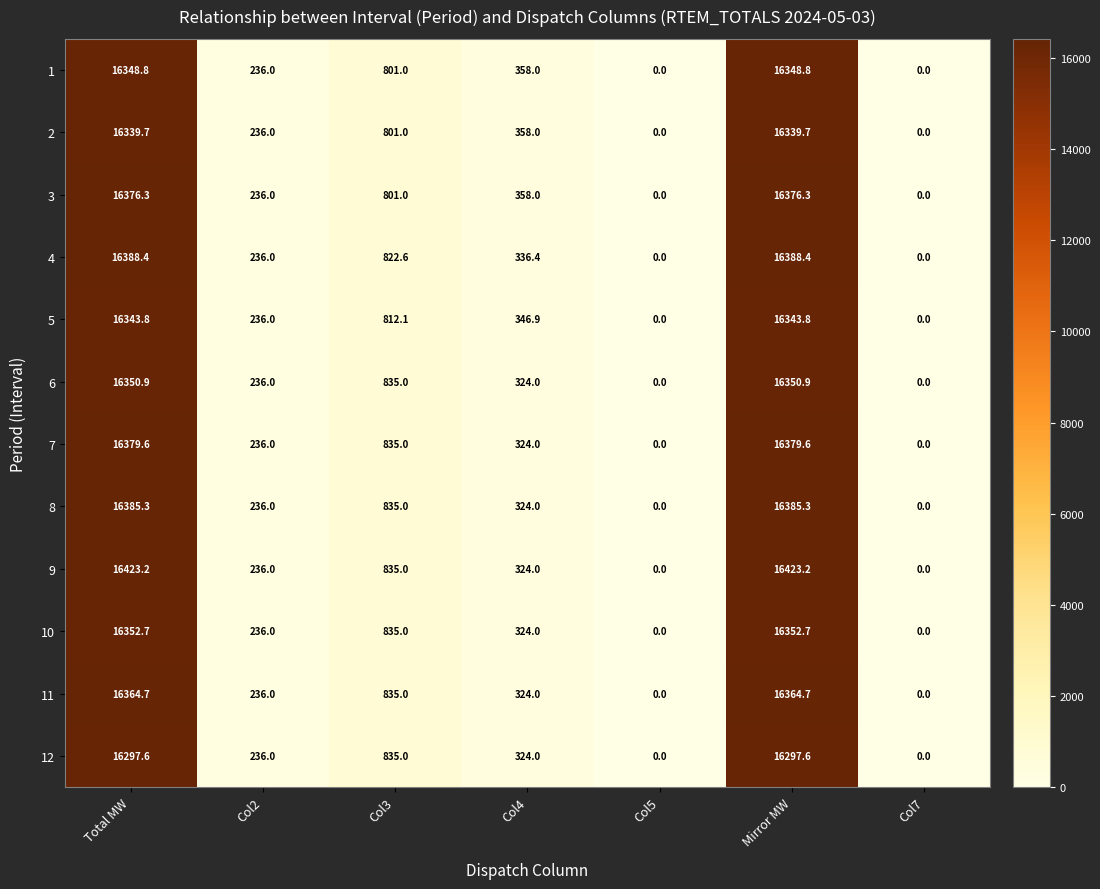

What is the difference between the maximum and minimum values in the 7 series?

16379.6